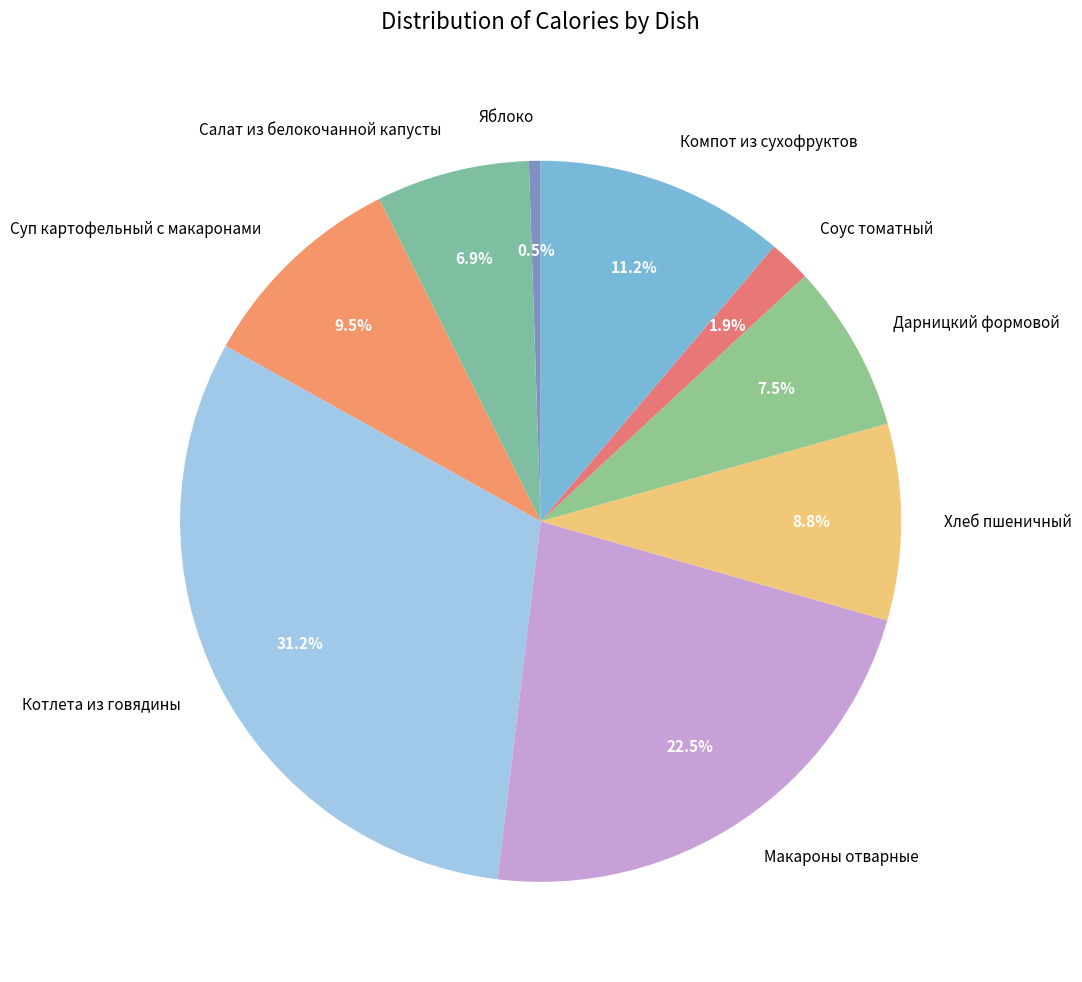

Rank the categories by value from highest to lowest.

Котлета из говядины, Макароны отварные, Компот из сухофруктов, Суп картофельный с макаронами, Хлеб пшеничный, Дарницкий формовой, Салат из белокочанной капусты, Соус томатный, Яблоко